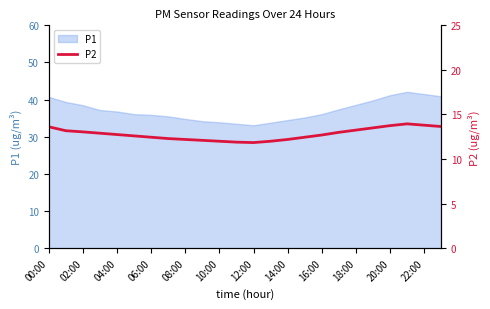

What is the maximum value for P1?

42.1